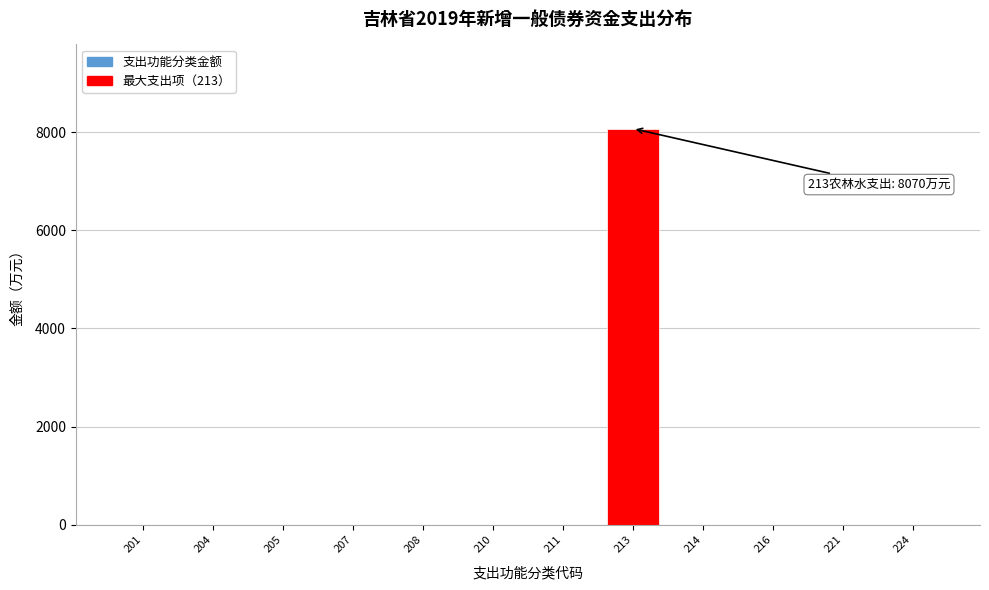

Reading left to right, what are all the values shown in this chart?

201=0	204=0	205=0	207=0	208=0	210=0	211=0	213=8070	214=0	216=0	221=0	224=0